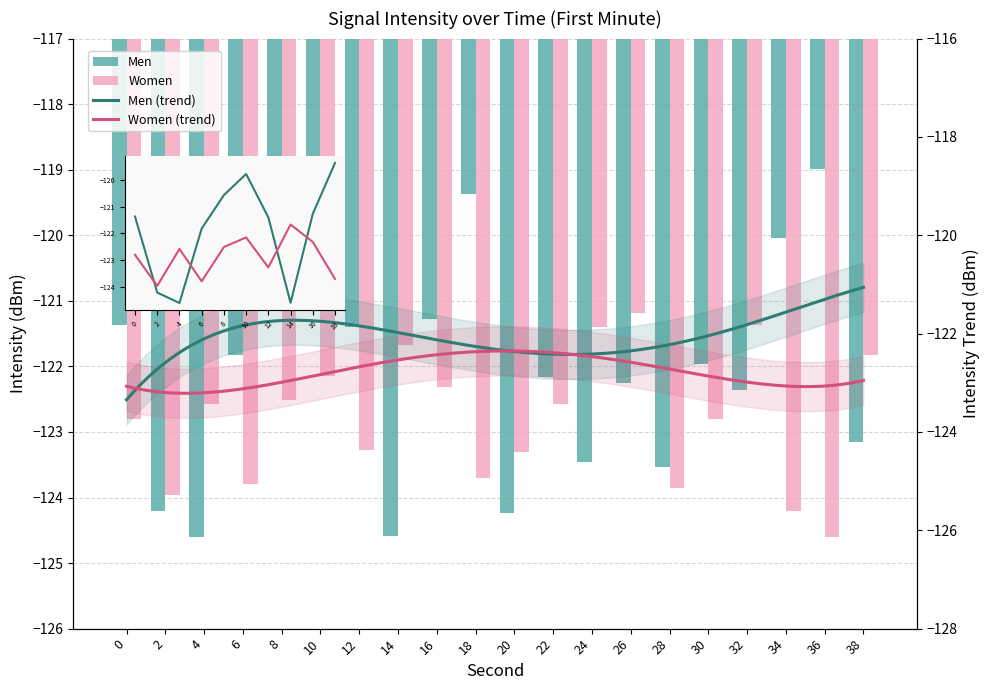

How many groups of bars are there?

20